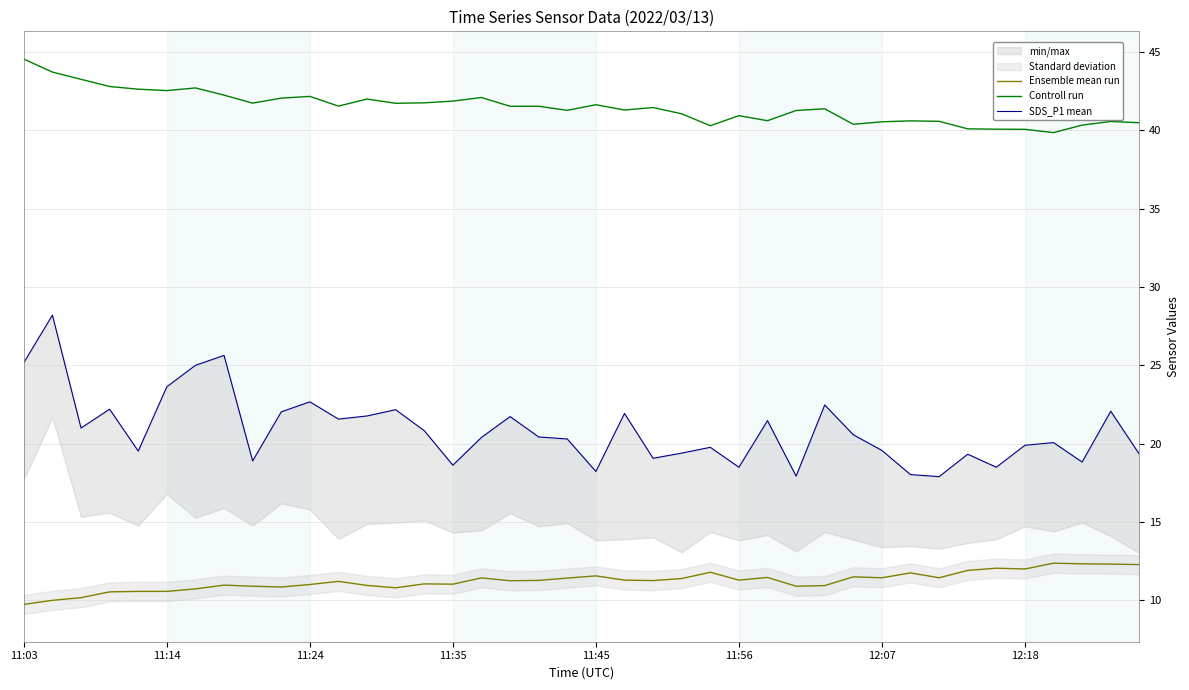

How many interior local peaks does the Ensemble mean run series have?

11